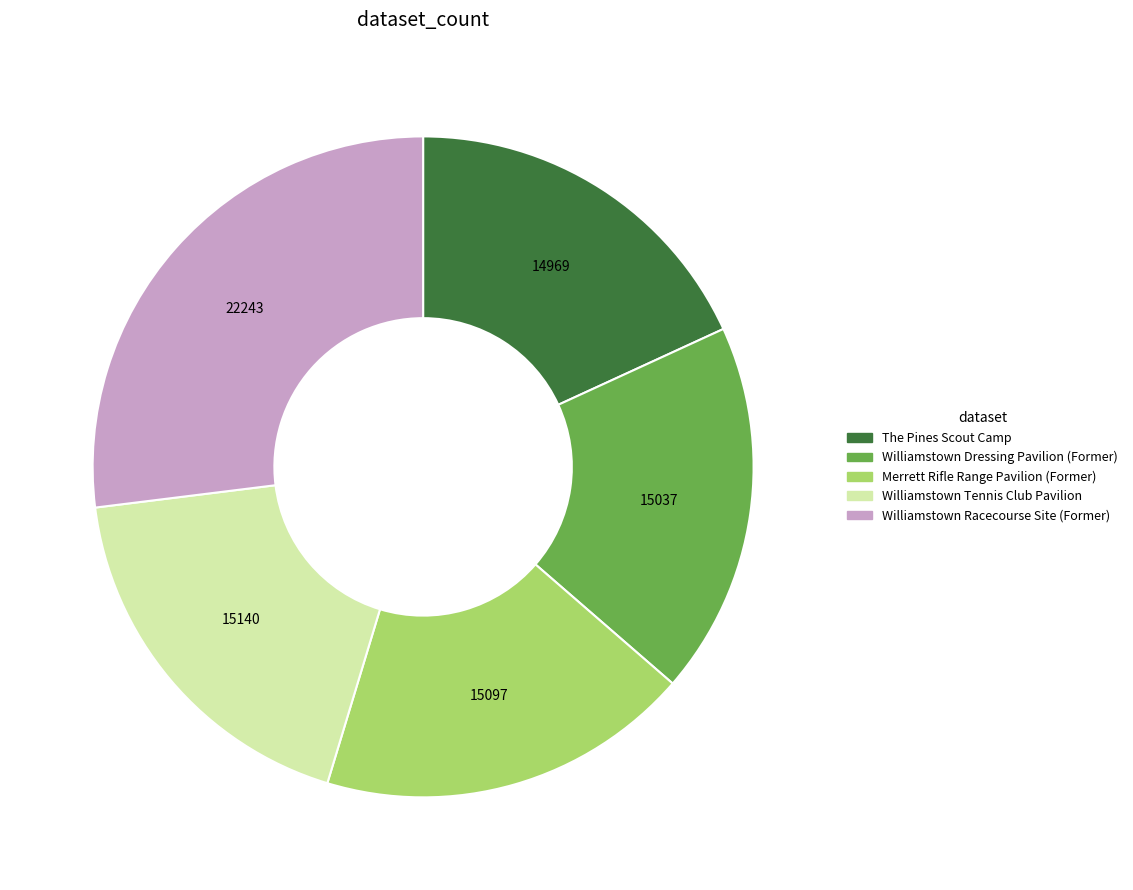

True or false: Williamstown Dressing Pavilion (Former) accounts for 28% of the total.

False